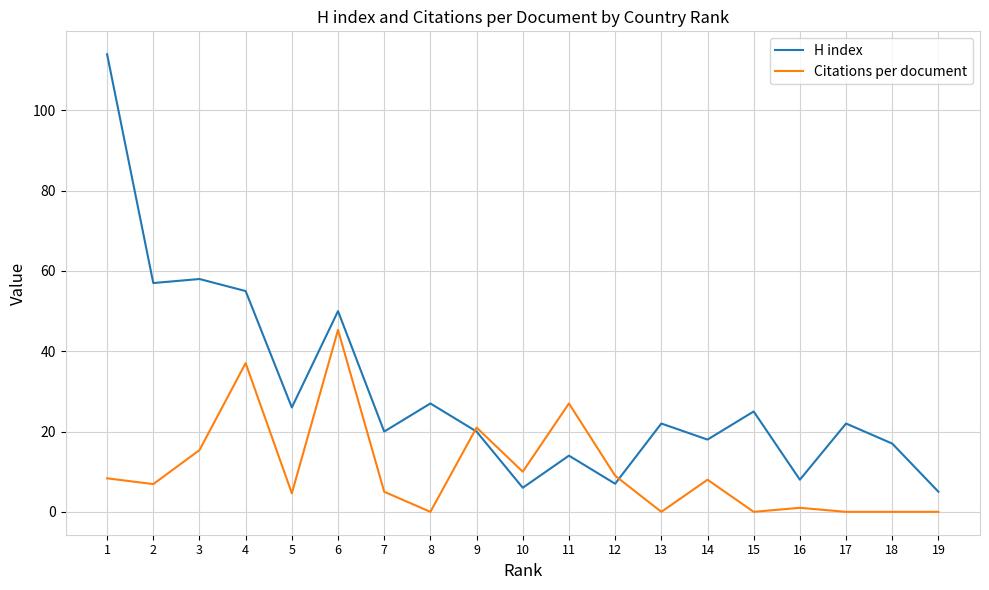

What is the sum of the H index values at 5 and 8?

53.0